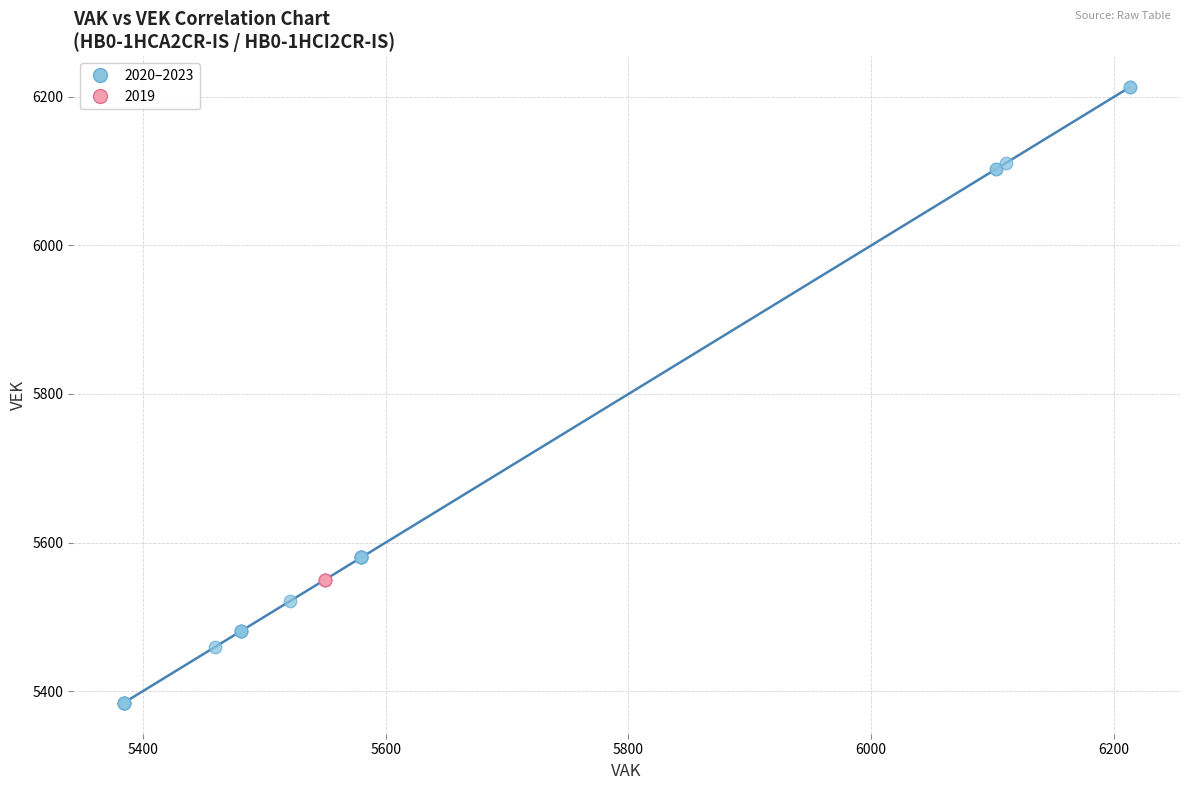

Which series contains the highest Y value?

2020–2023